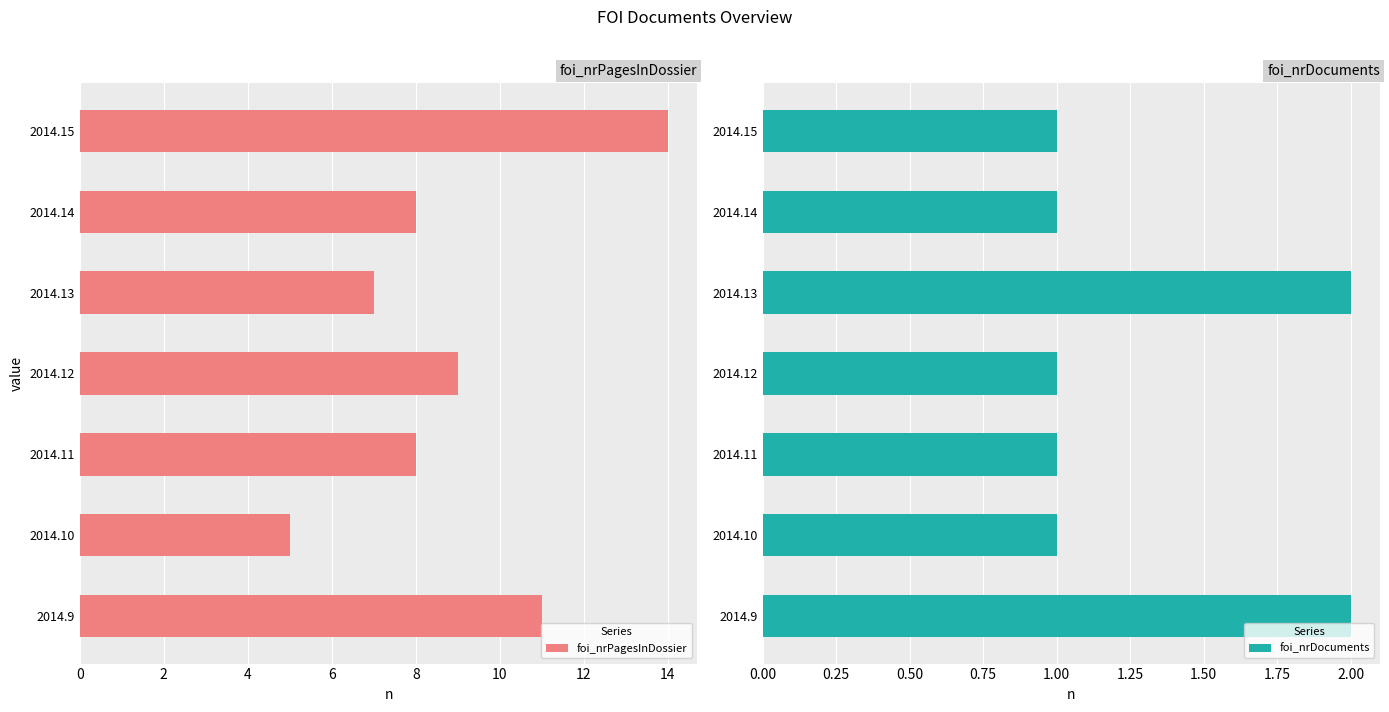

What is the average value of the foi_nrPagesInDossier series?

9